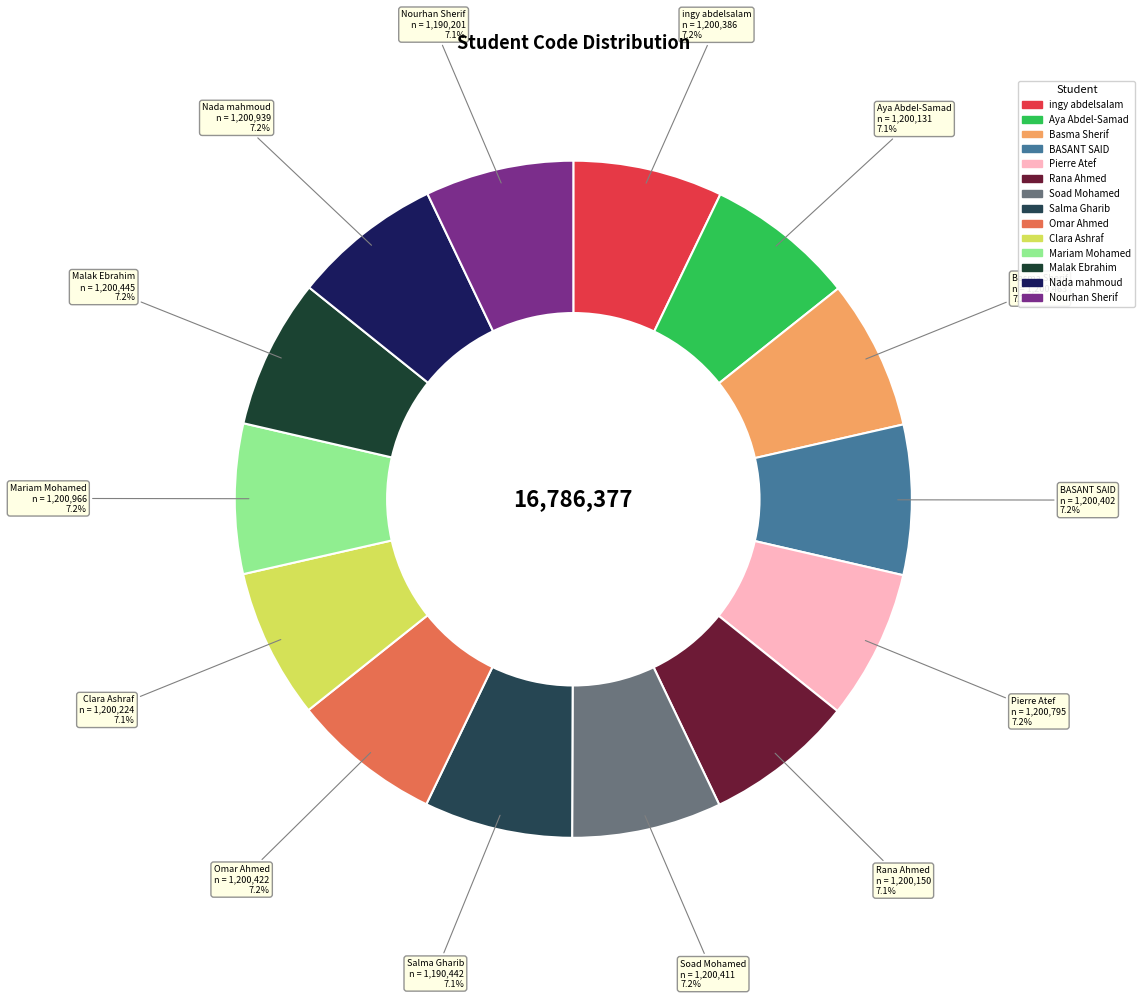

What is the ratio of the value at BASANT SAID to the value at Mariam Mohamed?

1.0